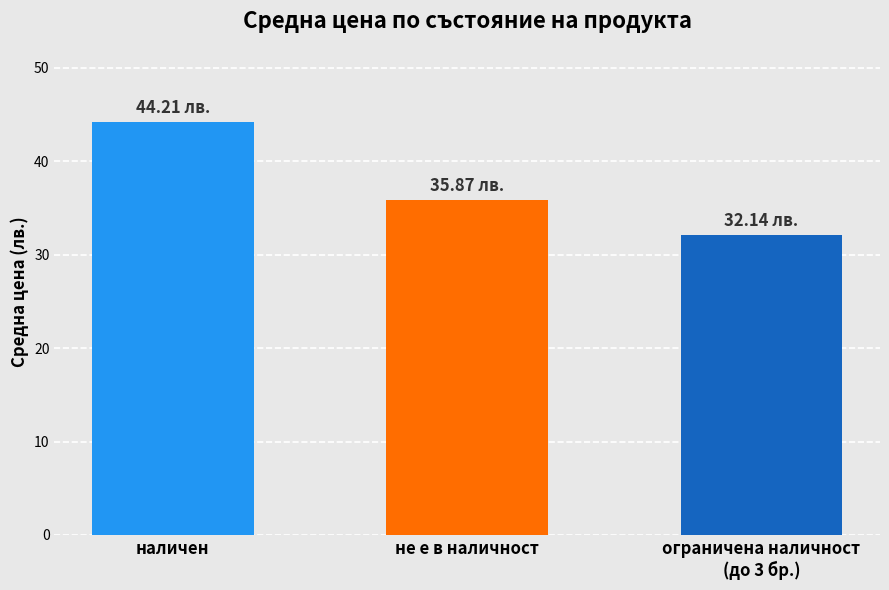

Approximately how many times larger is the value at ограничена наличност
(до 3 бр.) compared to не е в наличност?

0.9